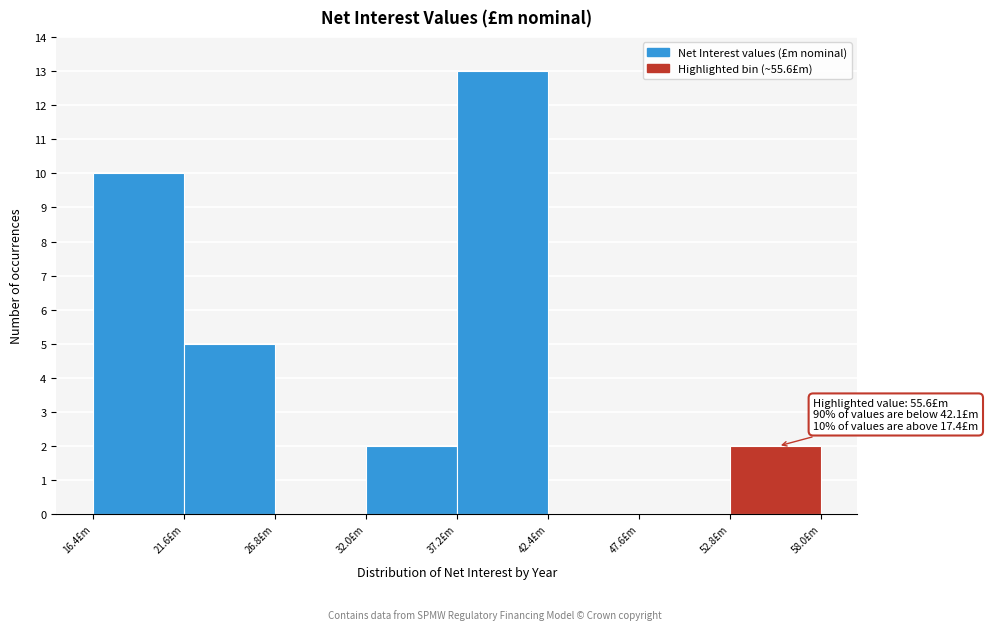

Over which range of the x-axis is the bar tallest?

37 to 42